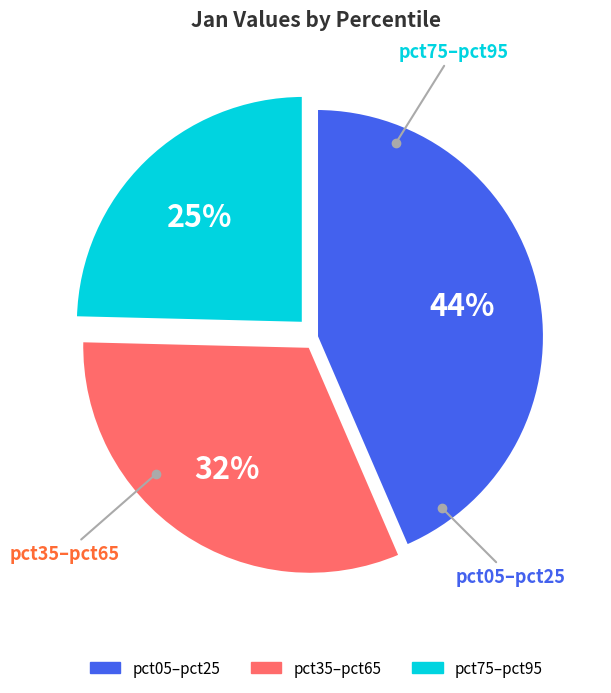

Does any single category account for the majority?

No